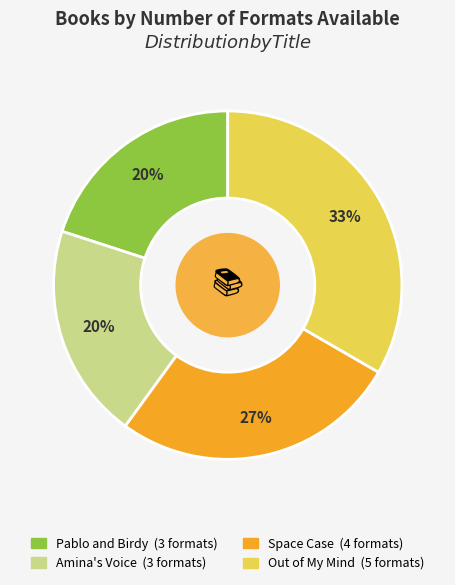

How many segments does this pie chart have?

4